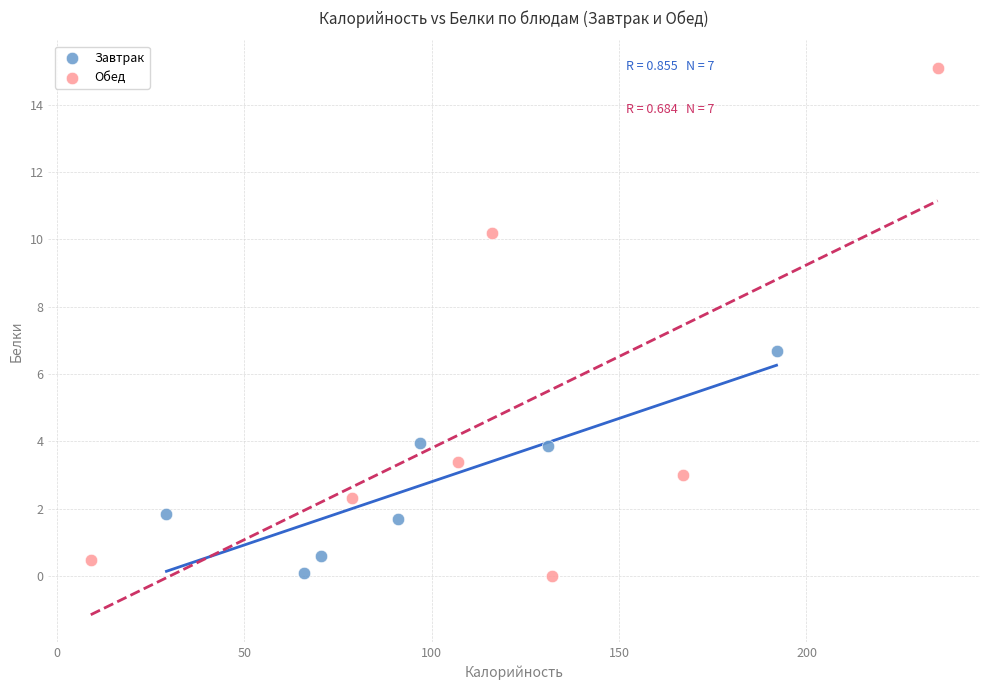

Which series reaches the maximum Y coordinate?

Обед